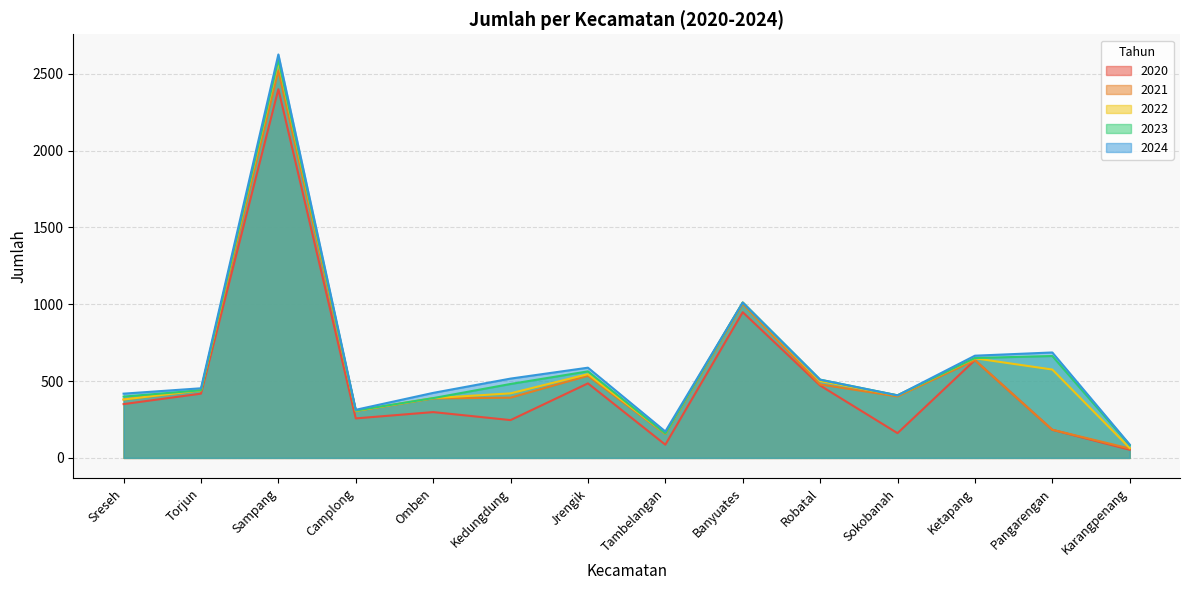

True or false: 2023 and 2021 intersect in this chart.

False